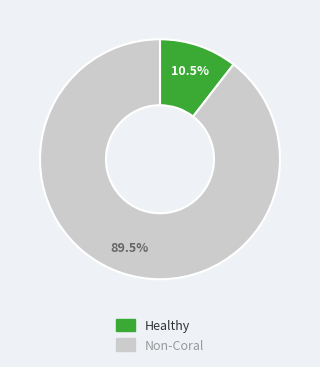

Is there any slice that represents more than half of the pie?

Yes